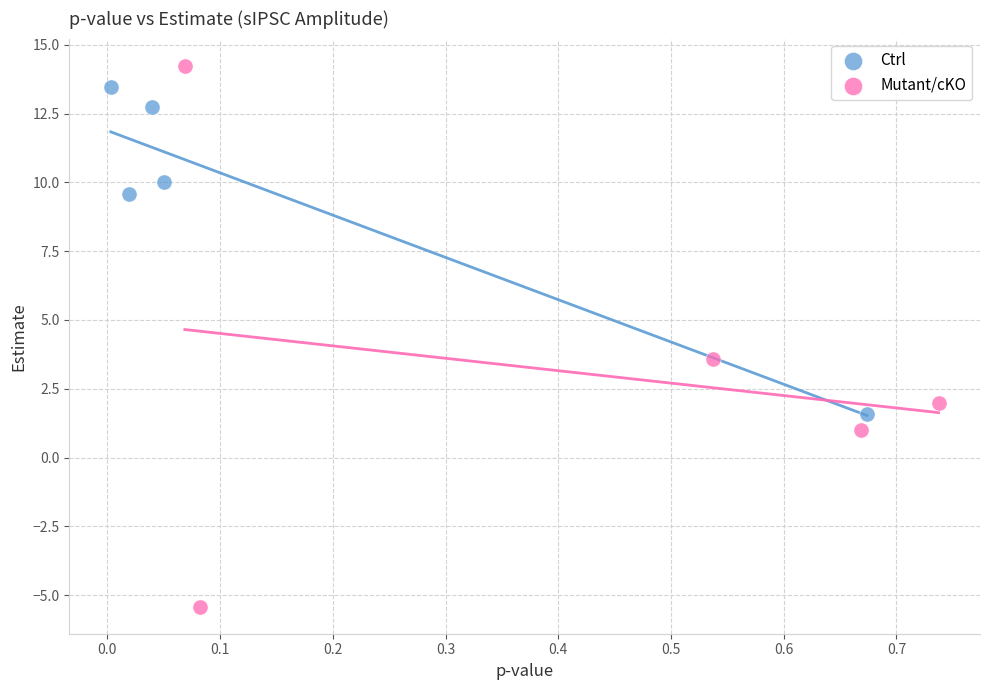

Which series reaches the maximum Y coordinate?

Mutant/cKO